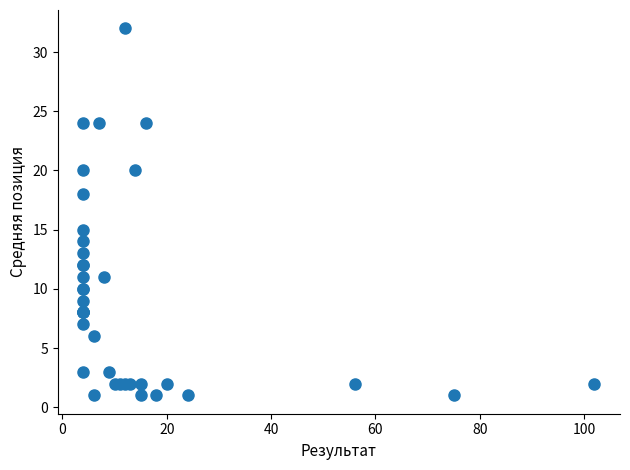

What Y value in the scatter plot is closest to 16?

15